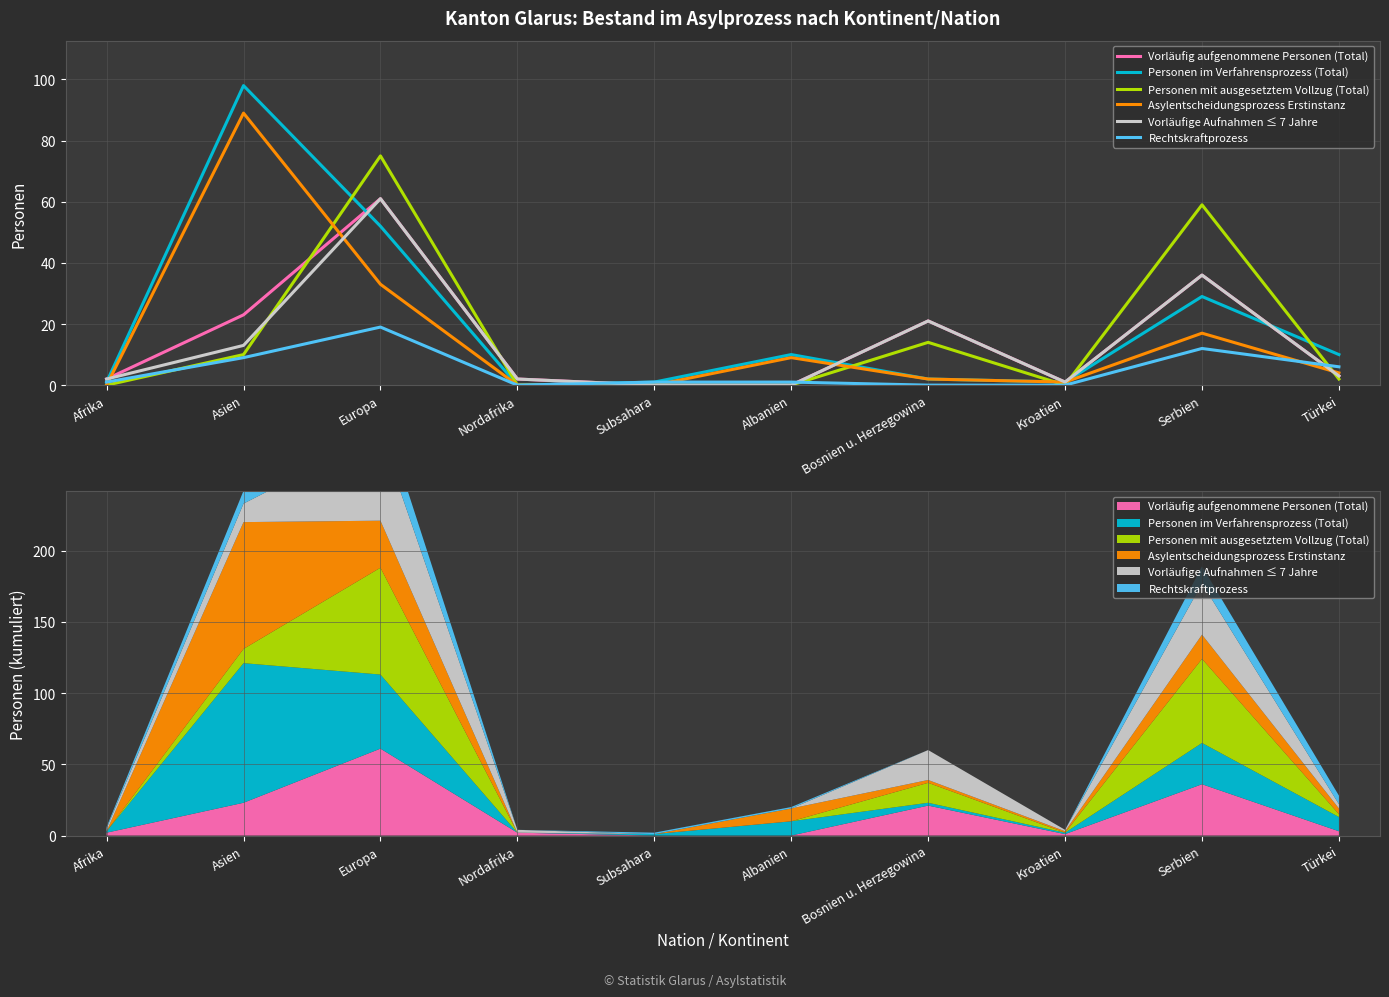

What is the sum of all Personen mit ausgesetztem Vollzug (Total) values?

160